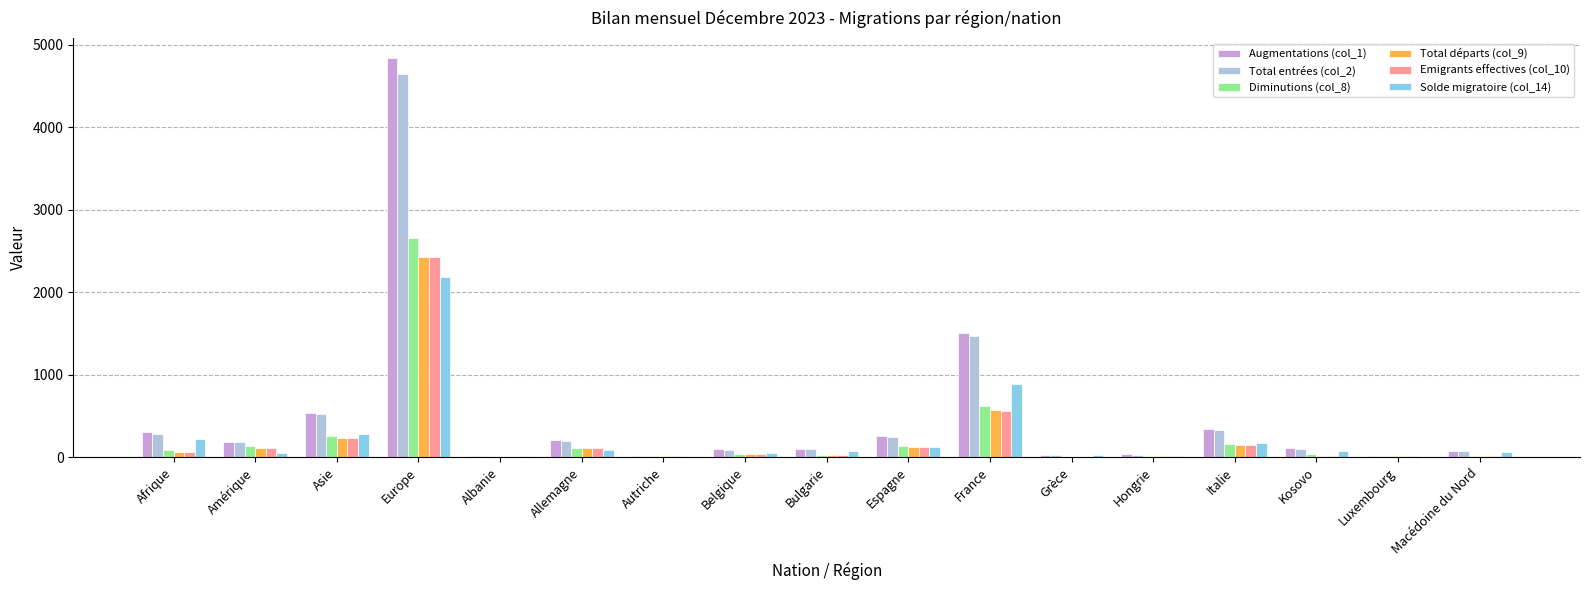

The Diminutions (col_8) series shows 2656 at Europe. True or false?

True